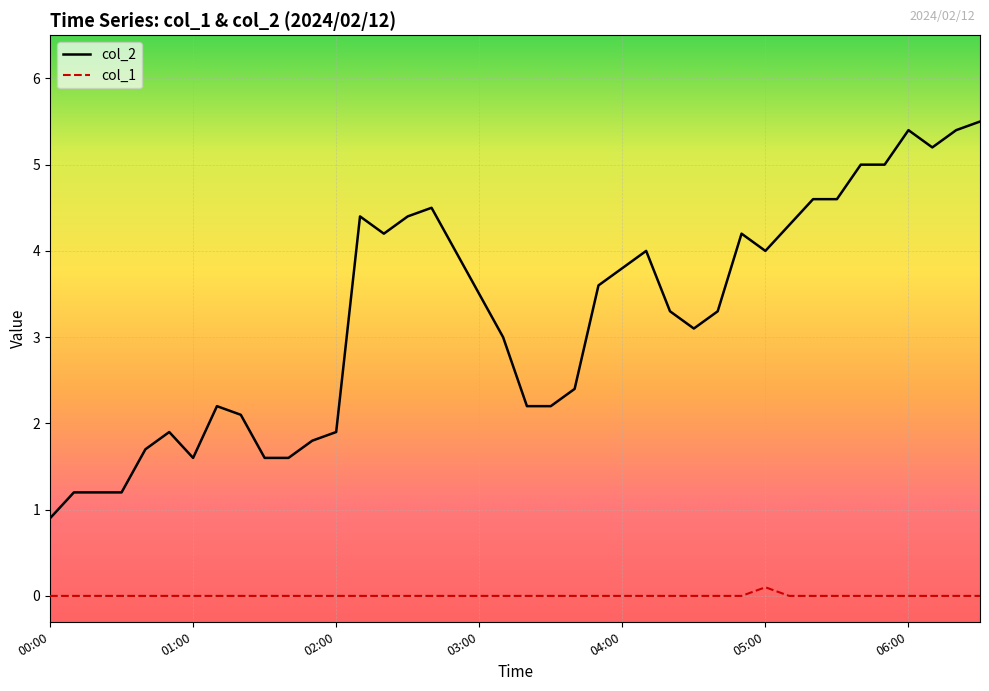

List the series in order of their peak value, lowest first.

col_1, col_2